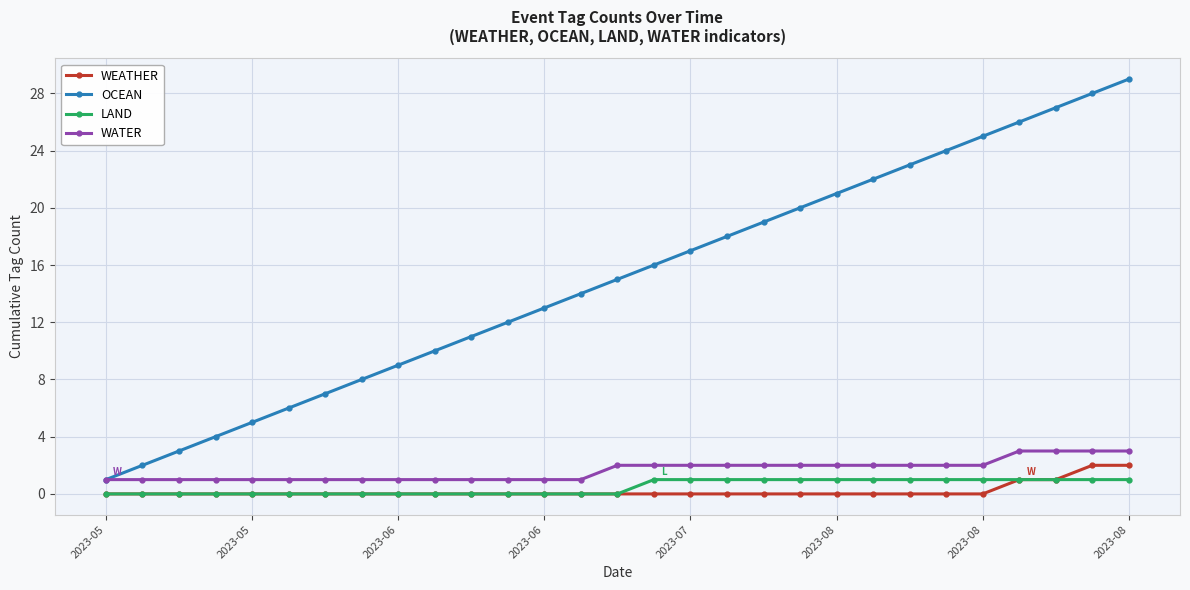

True or false: WEATHER and WATER cross at least once.

False